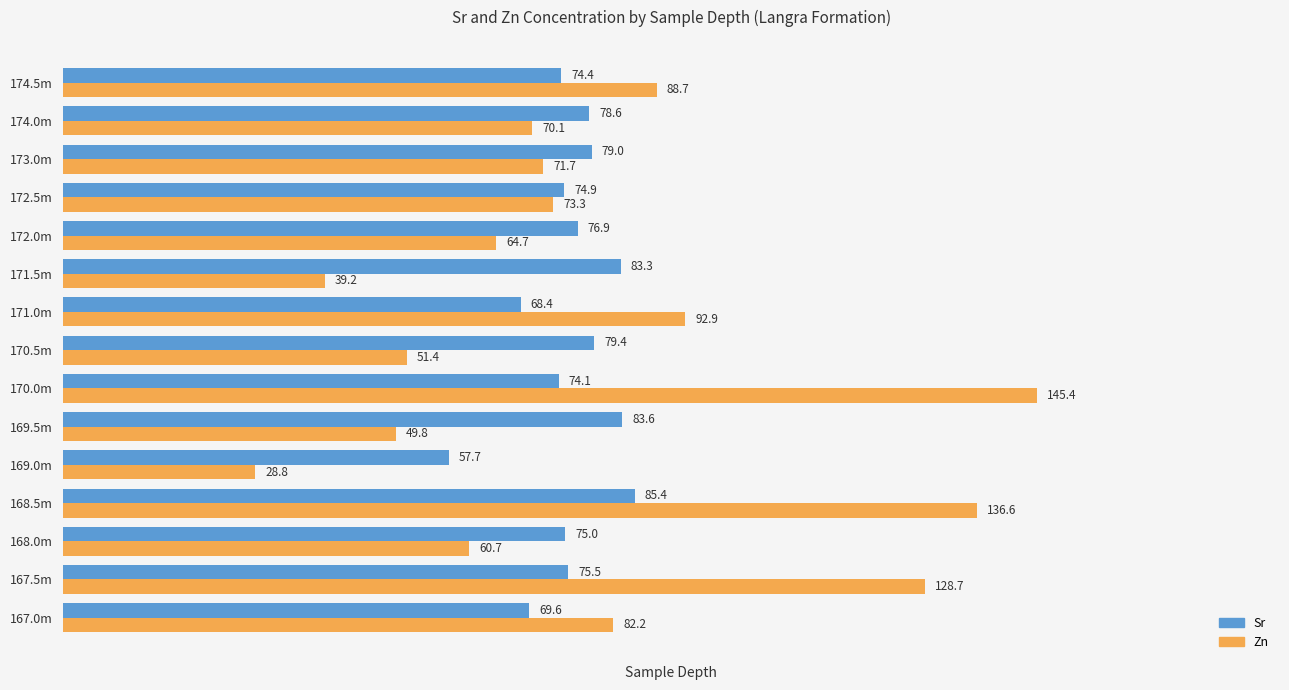

Which category has the highest value in the Zn series?

170.0m